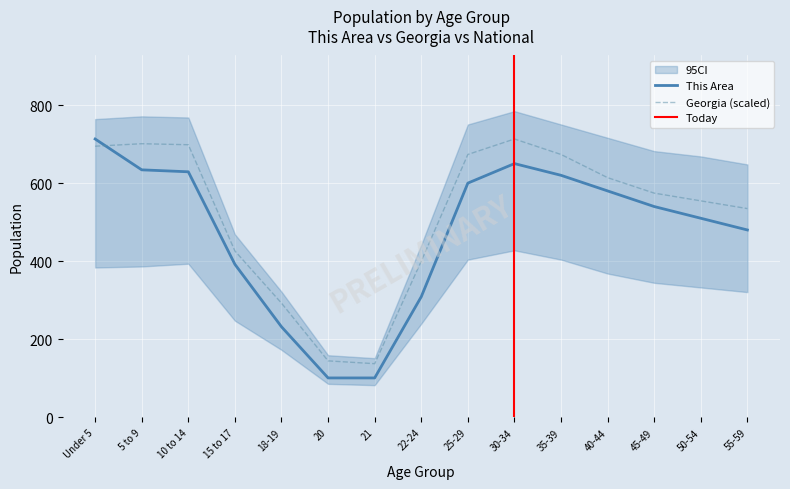

At which category does the chart reach its peak across all series?

Under 5